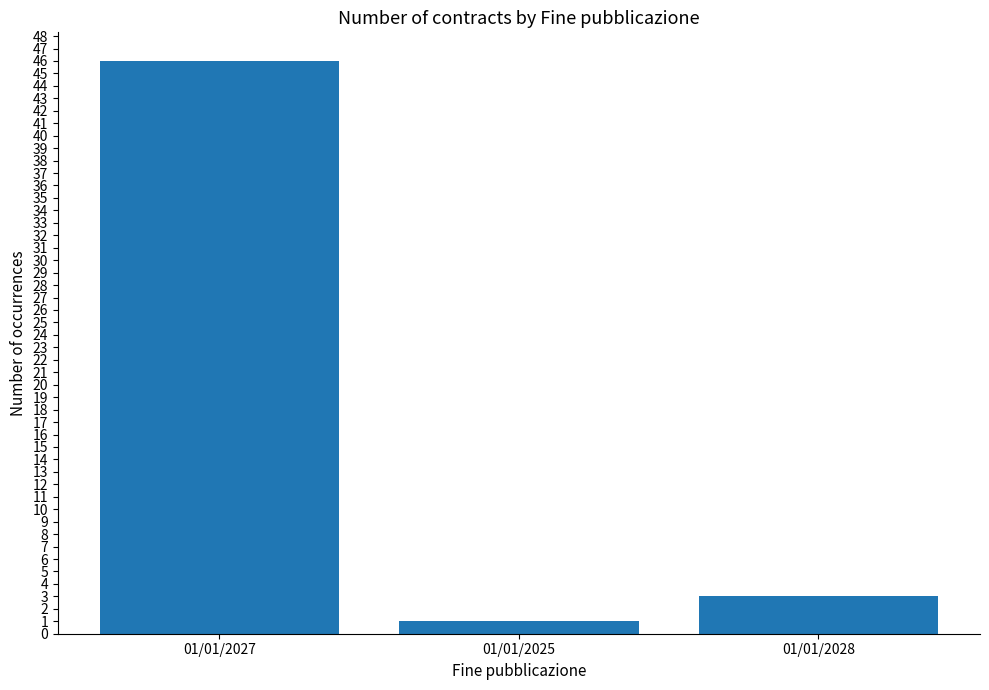

True or false: the data shows 3 at 01/01/2028.

True